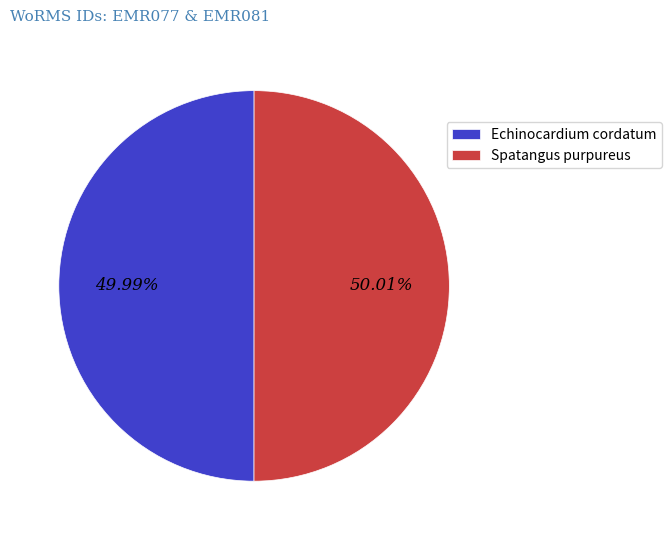

What is the ratio of the value at Echinocardium cordatum to the value at Spatangus purpureus?

1.0